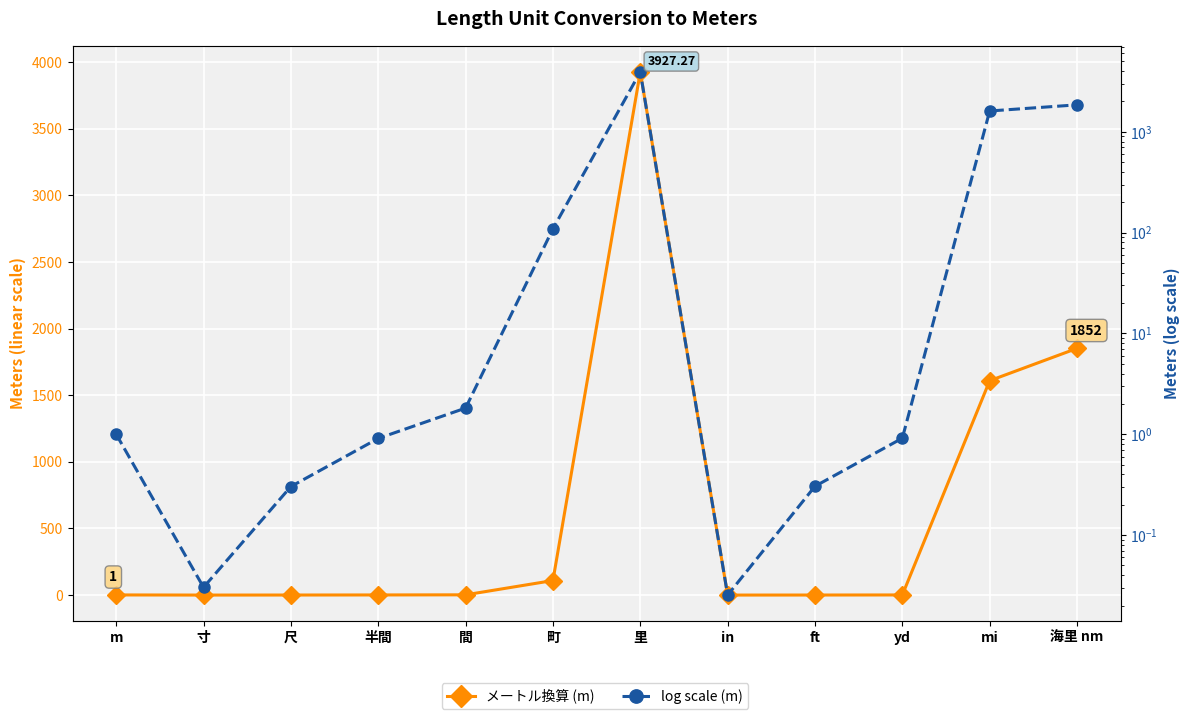

How many data points in メートル換算 (m) are less than 1?

6